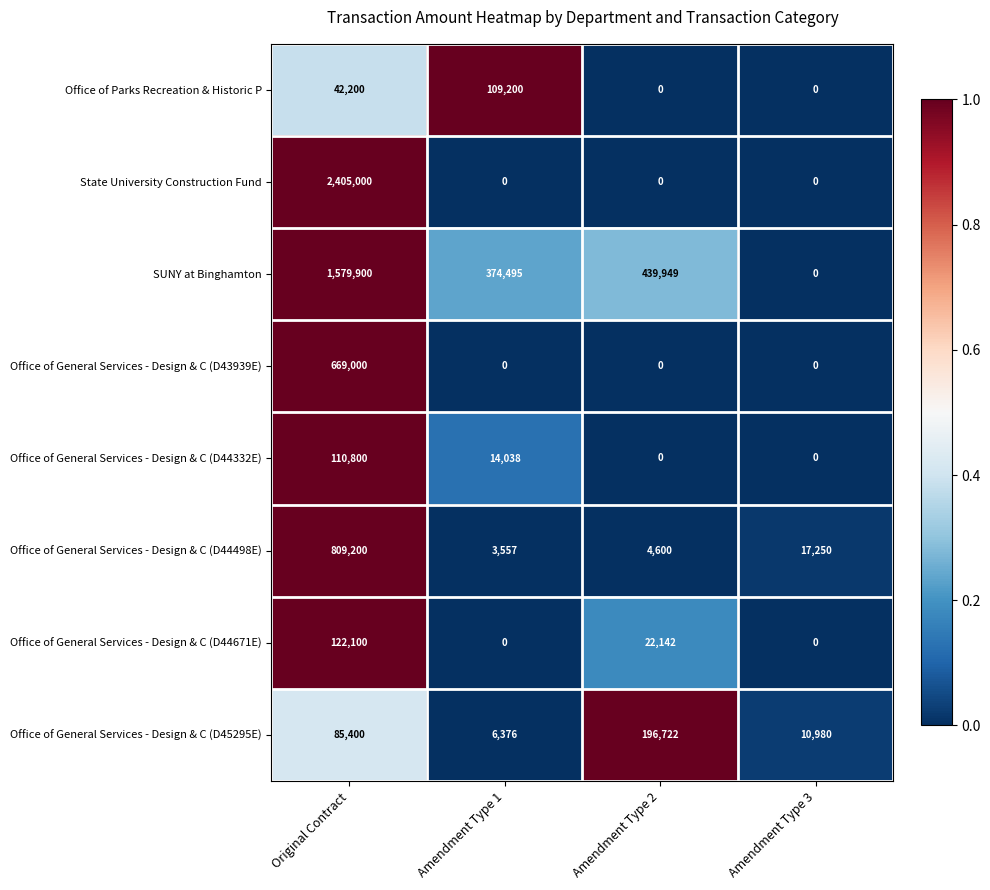

What is the maximum value shown in the chart?

2405000